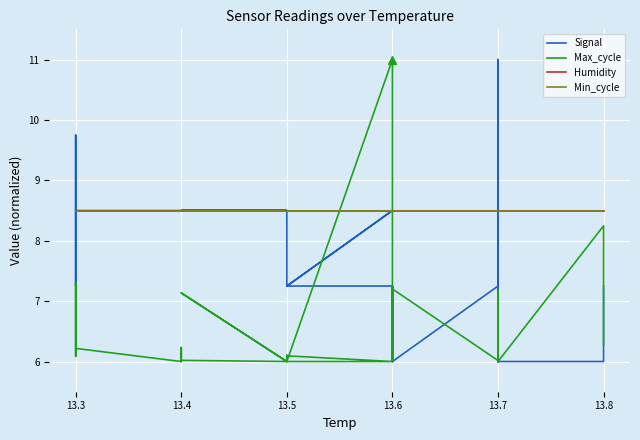

What is the lowest value of the Humidity series?

8.5